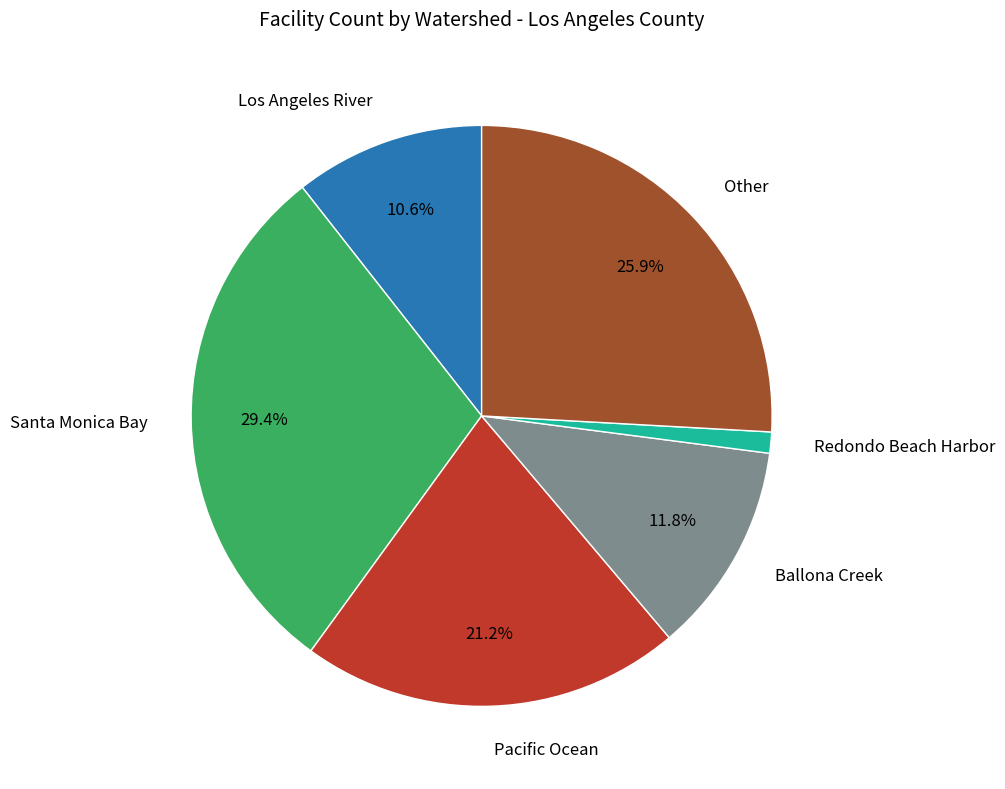

Rank the categories by value from highest to lowest.

Santa Monica Bay, Other, Pacific Ocean, Ballona Creek, Los Angeles River, Redondo Beach Harbor